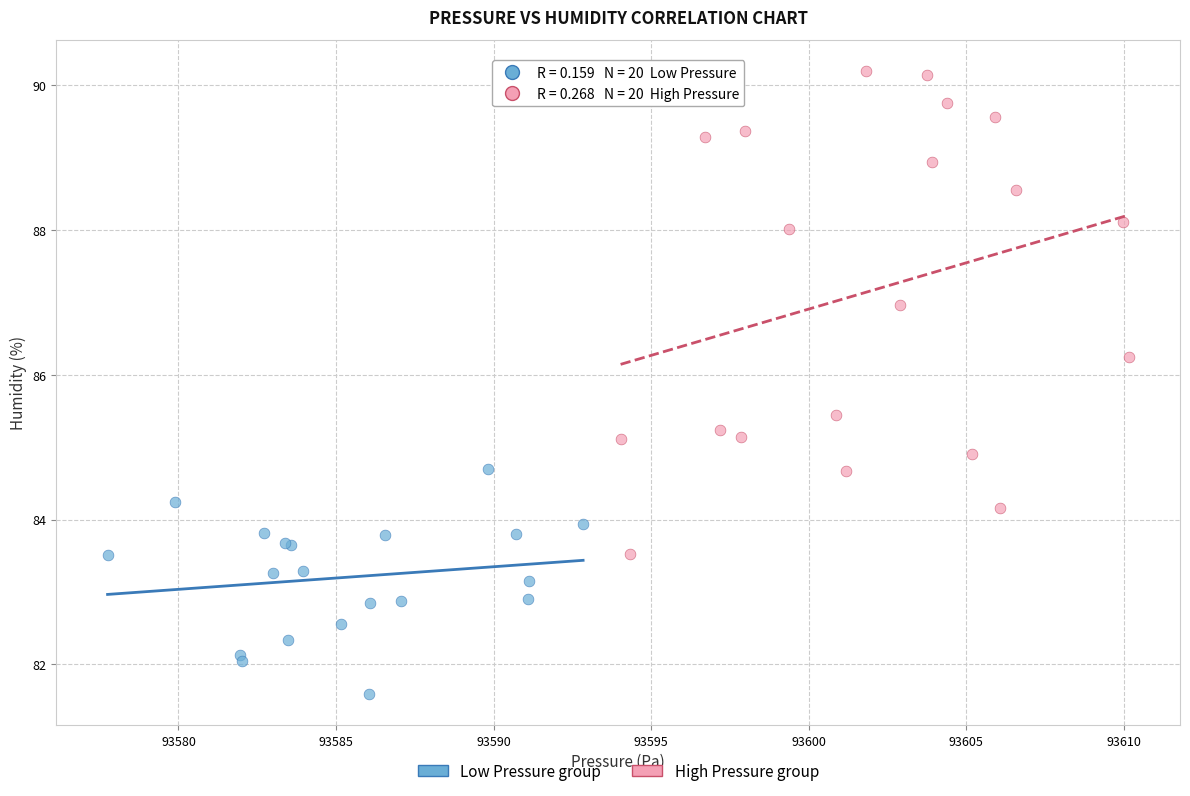

Which series reaches the minimum Y coordinate?

Low Pressure group